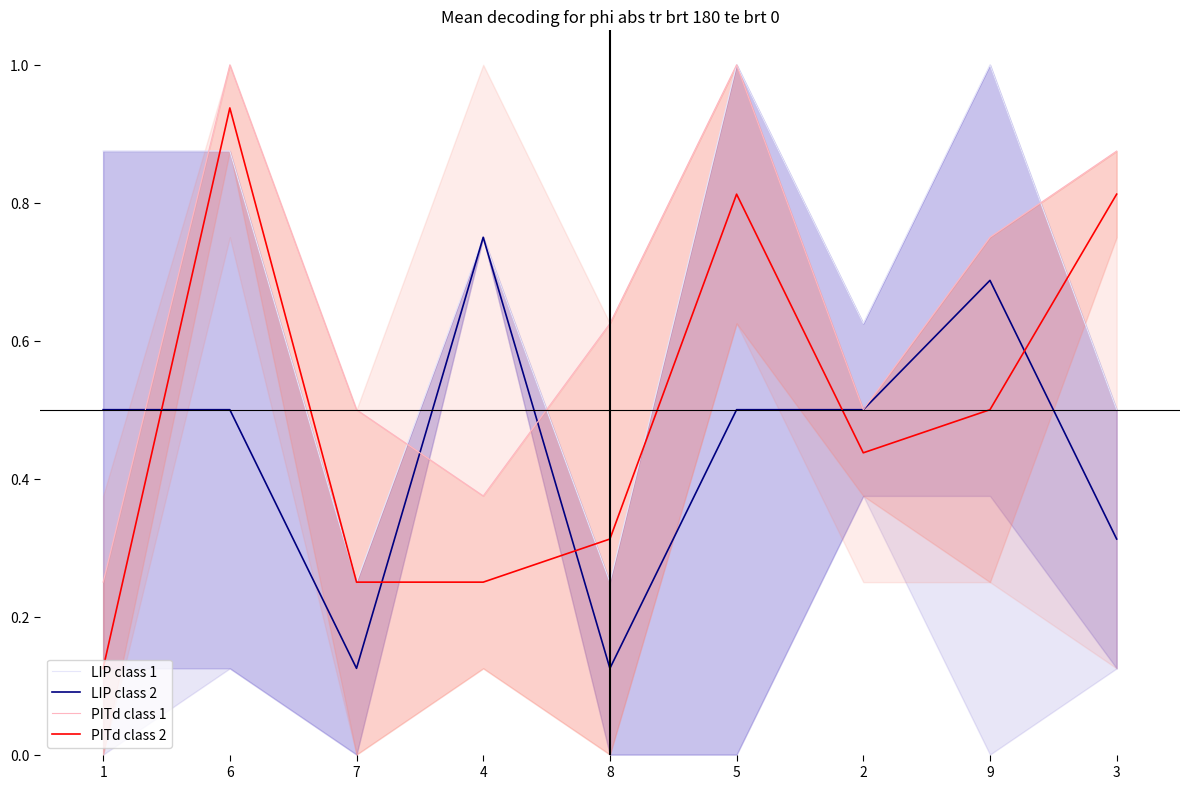

After their last crossing, which series has the higher values: PITd class 1 or LIP class 2?

PITd class 1